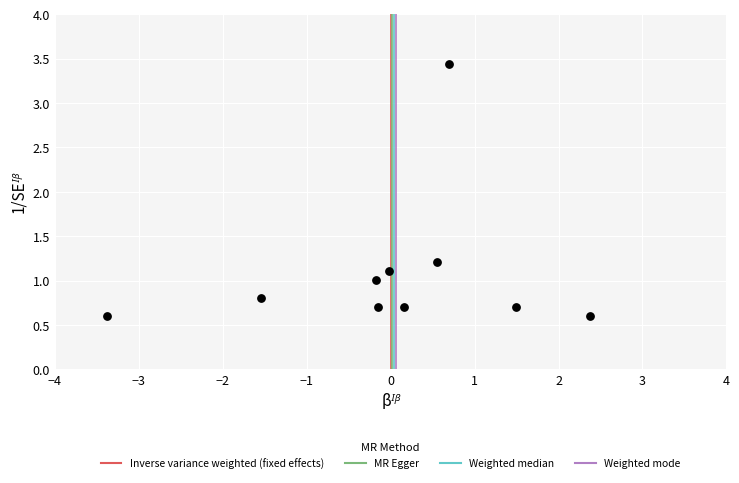

What Y value in the scatter plot is closest to 2?

1.2